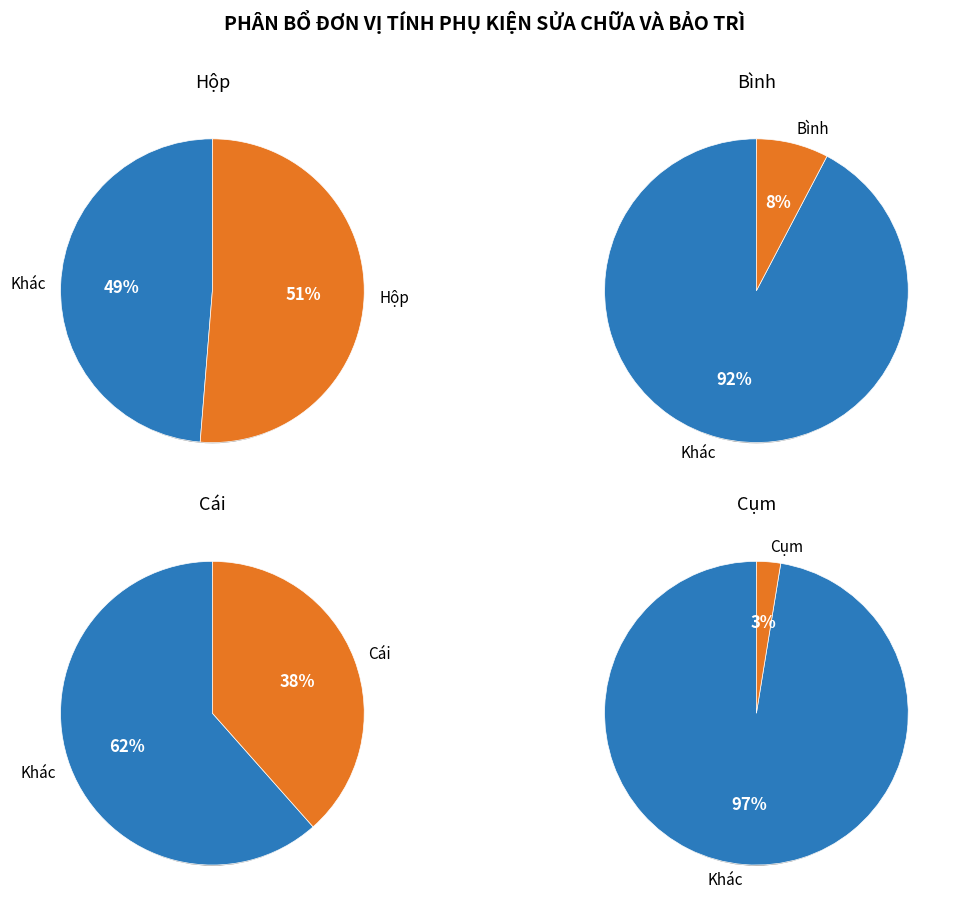

What percentage is NOT represented by Bình?

92.3%